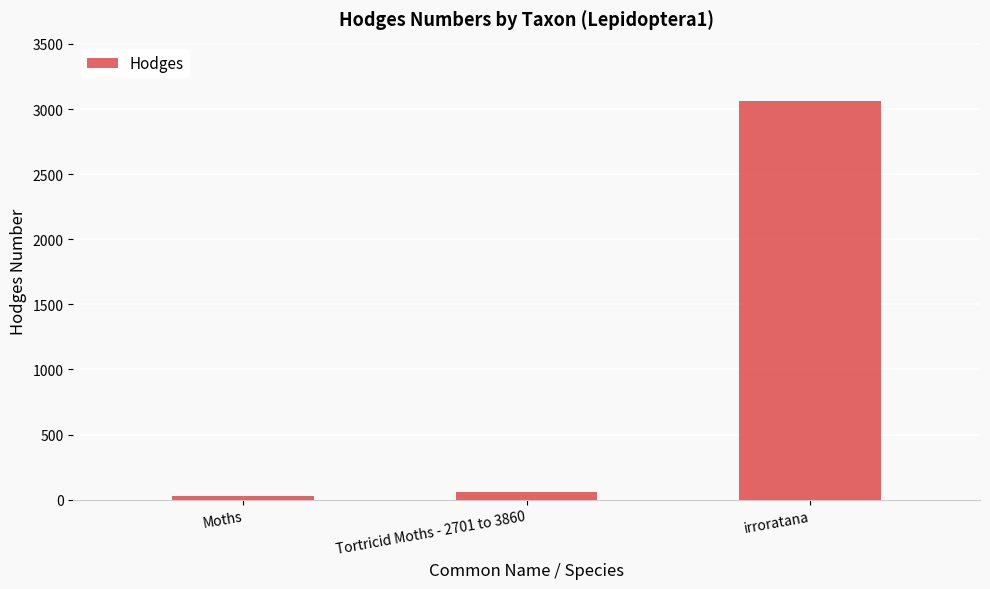

Reading left to right, what are all the values shown in this chart?

29.0	62.1	3059.0